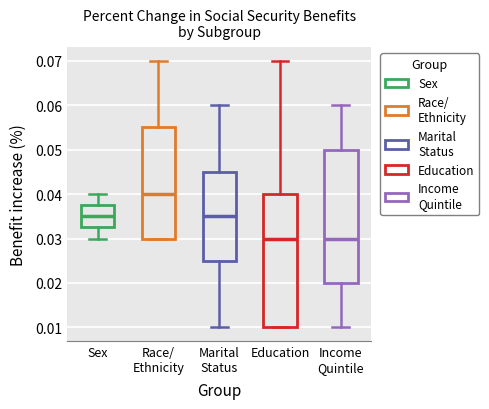

Reading left to right, read every box against the y-axis: the position of its median line, the range the box covers, and the ends of its whiskers. The values are not printed on the chart, so give them approximately, as read against the axis.

Sex: median 0.035, box 0.033 to 0.038, whiskers 0.030 to 0.040
Race/ Ethnicity: median 0.040, box 0.030 to 0.055, whiskers 0.030 to 0.070
Marital Status: median 0.035, box 0.025 to 0.045, whiskers 0.010 to 0.060
Education: median 0.030, box 0.010 to 0.040, whiskers 0.010 to 0.070
Income Quintile: median 0.030, box 0.020 to 0.050, whiskers 0.010 to 0.060